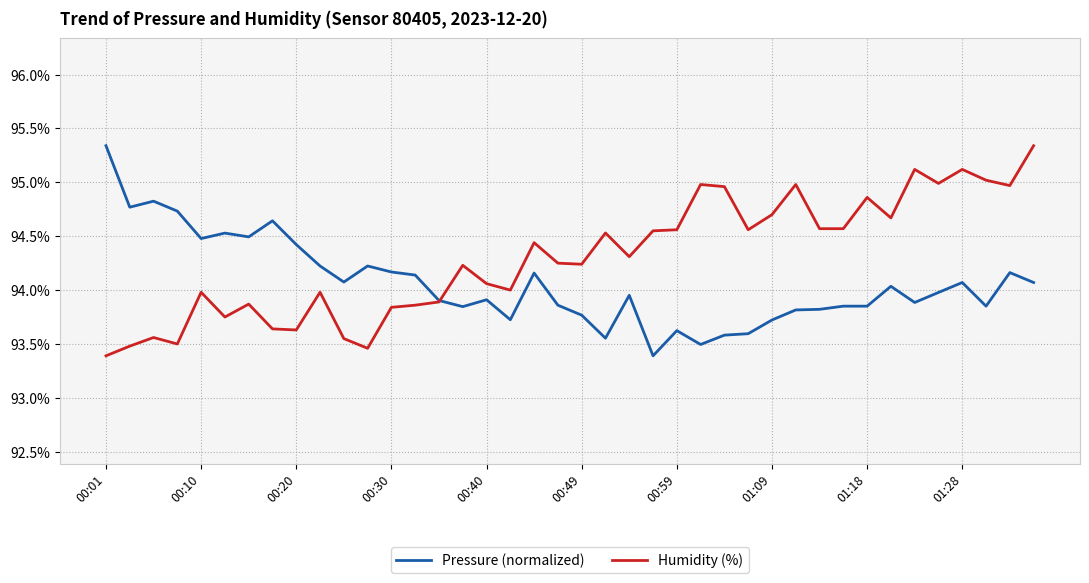

List the series in order of their overall mean, lowest first.

Pressure (normalized), Humidity (%)